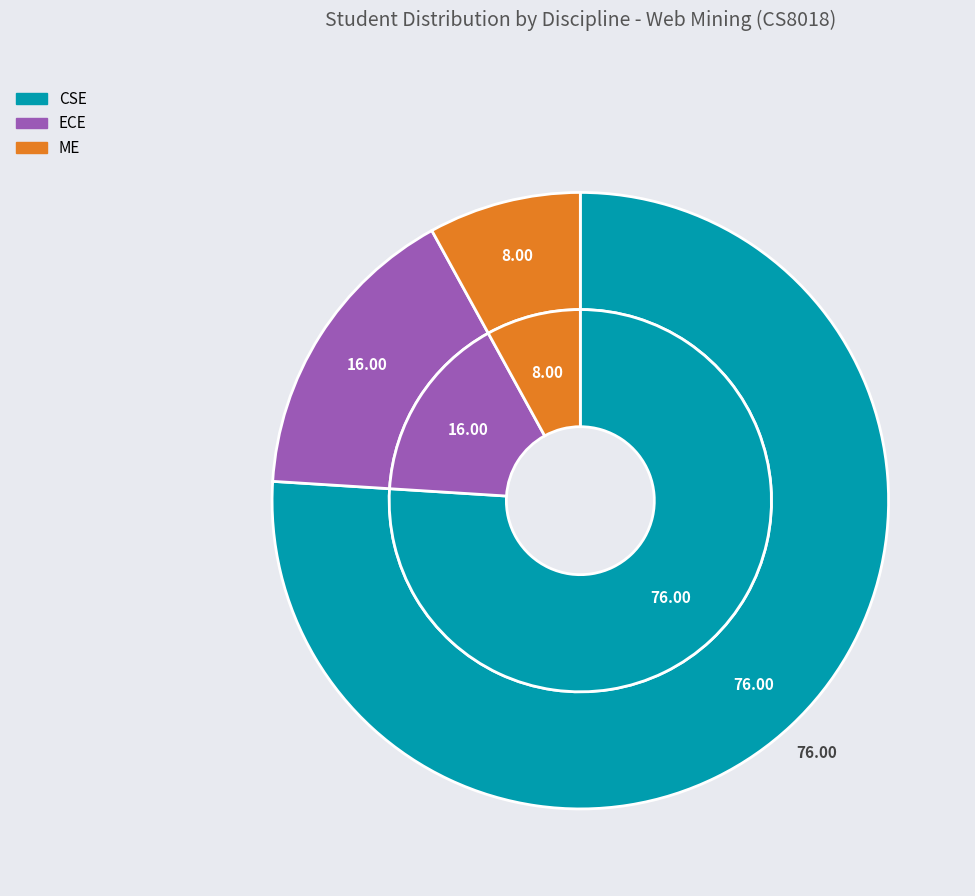

Which category has the smallest portion of the pie?

ME